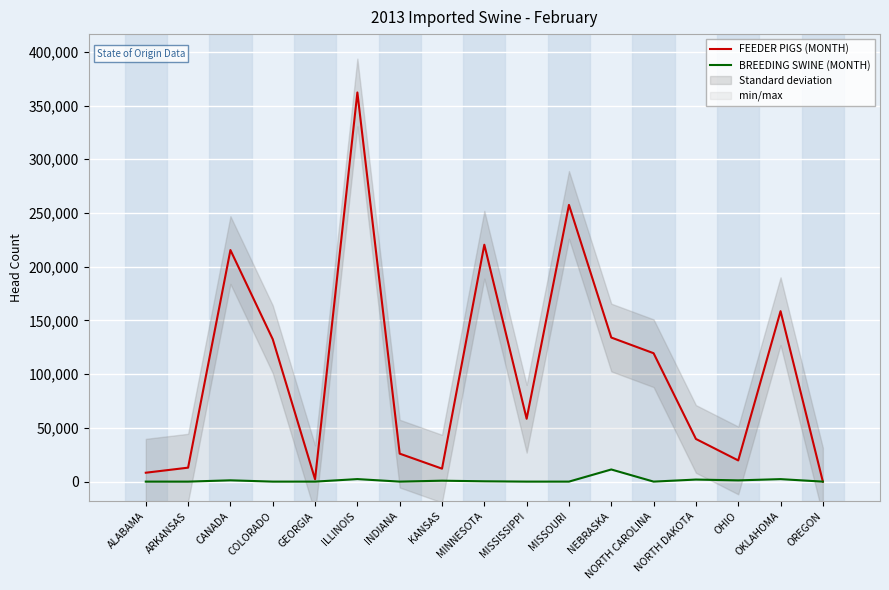

True or false: FEEDER PIGS (MONTH) and BREEDING SWINE (MONTH) cross at least once.

False